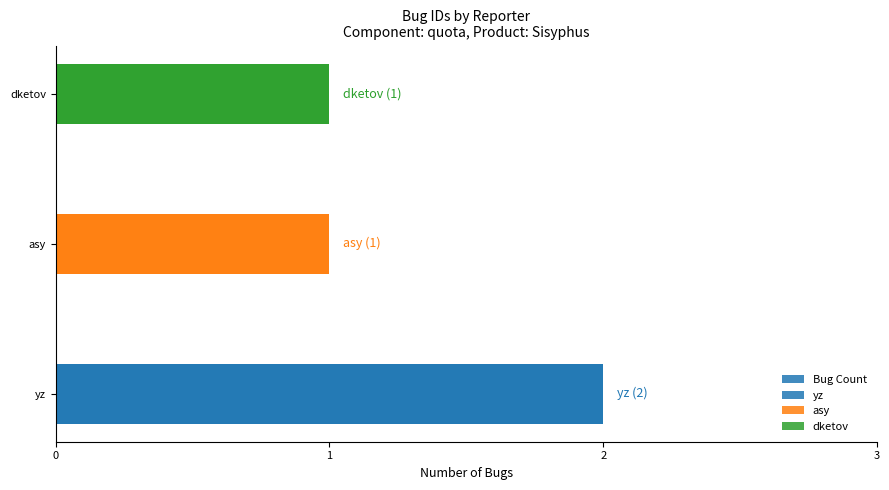

What is the value of the 2nd bar from the left?

1